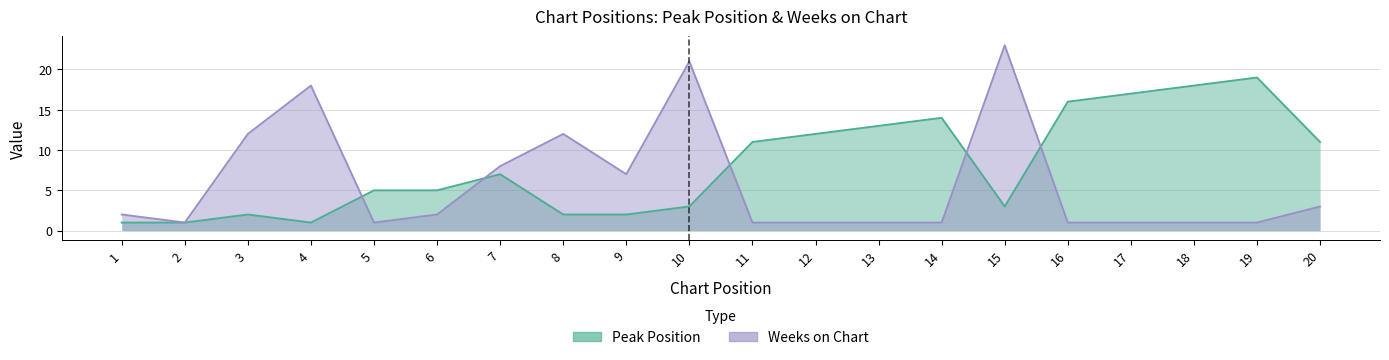

List the labels in order of Peak Position value, smallest first.

1, 2, 4, 3, 8, 9, 10, 15, 5, 6, 7, 11, 20, 12, 13, 14, 16, 17, 18, 19